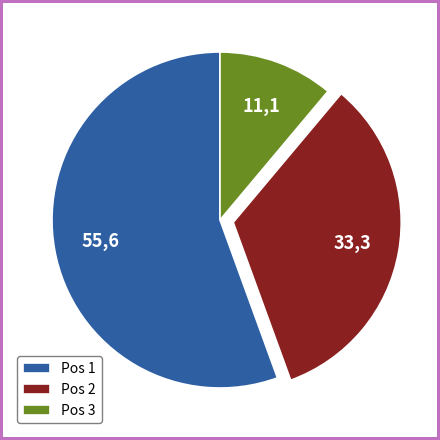

Is the sum of Pos 1 and Pos 2 greater than half?

Yes